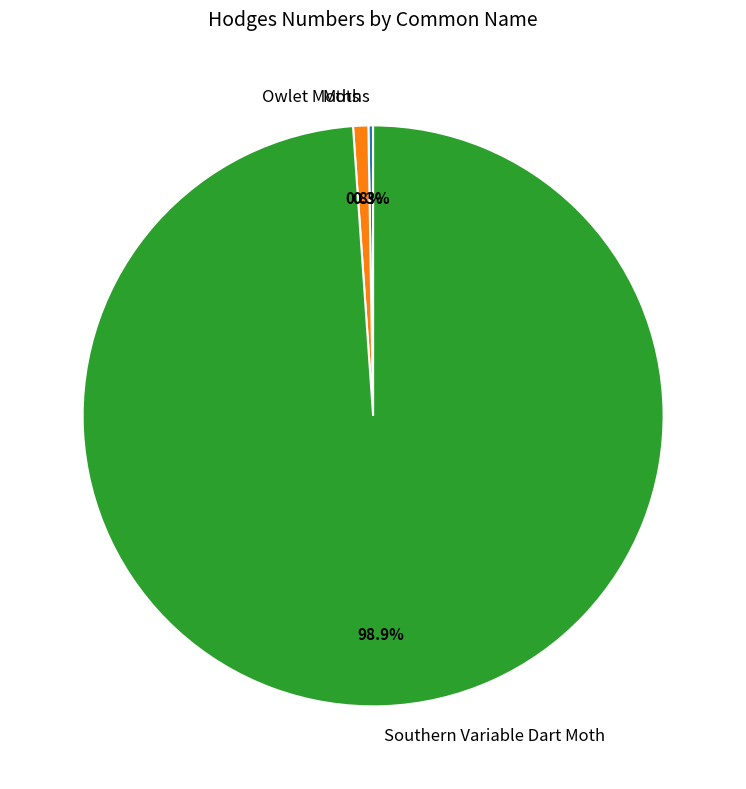

How much of the chart is everything except Southern Variable Dart Moth?

1.1%